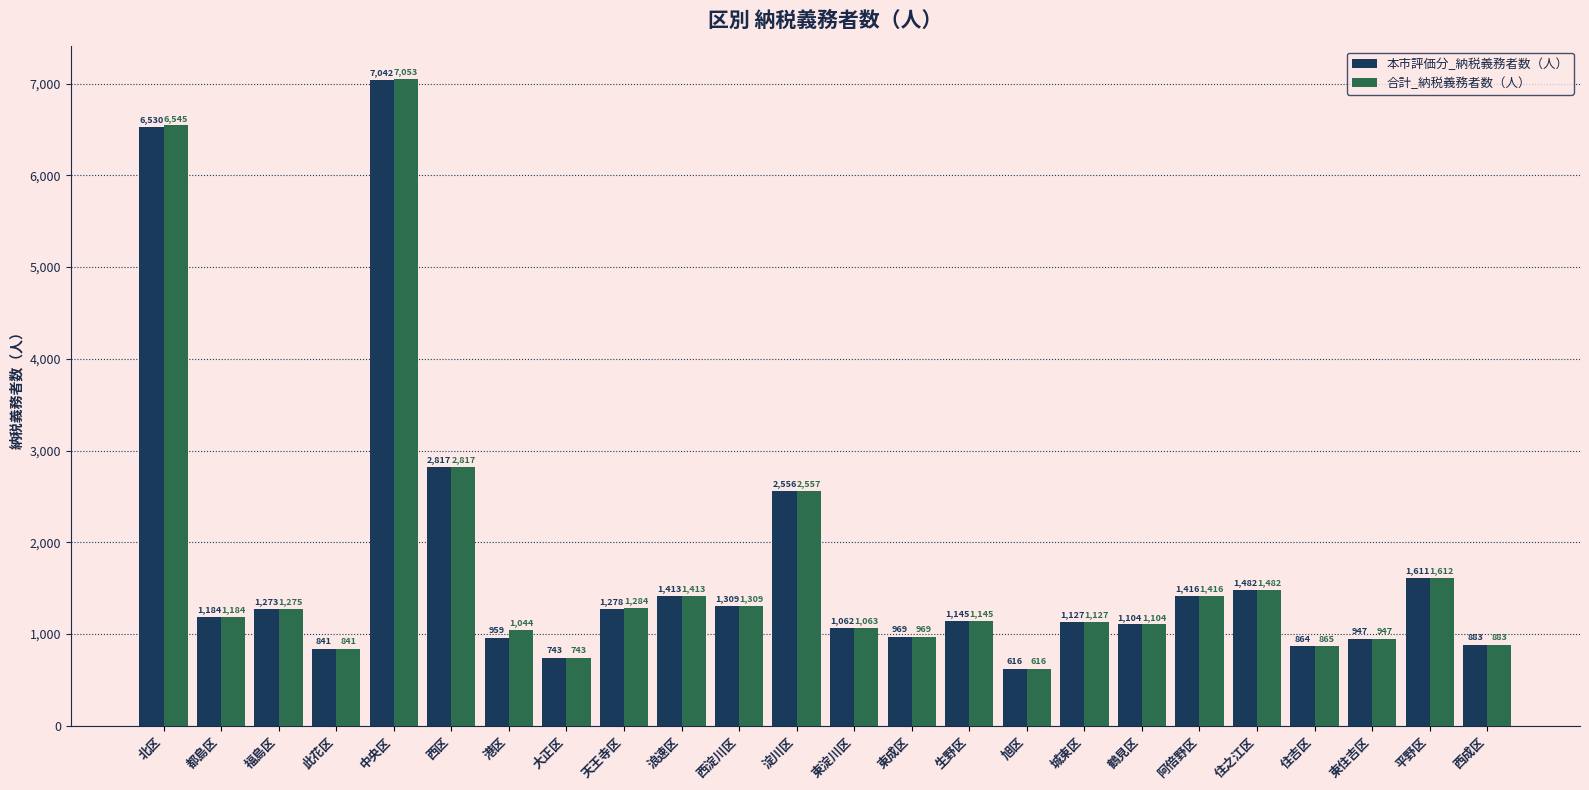

Which series changed the most between 中央区 and 西成区?

合計_納税義務者数（人）